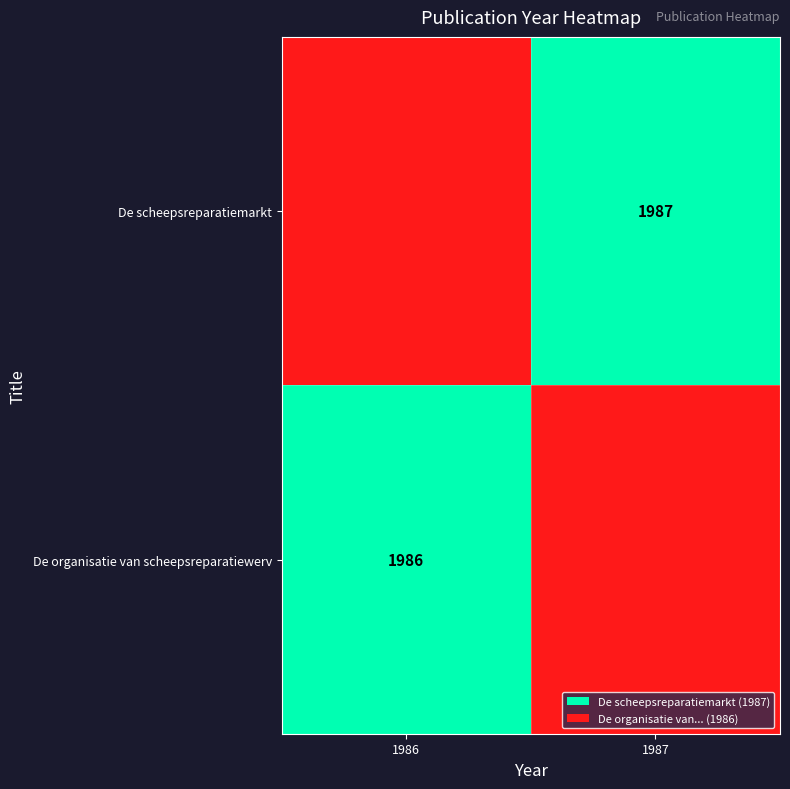

At which category is the sum across all series the highest?

1986